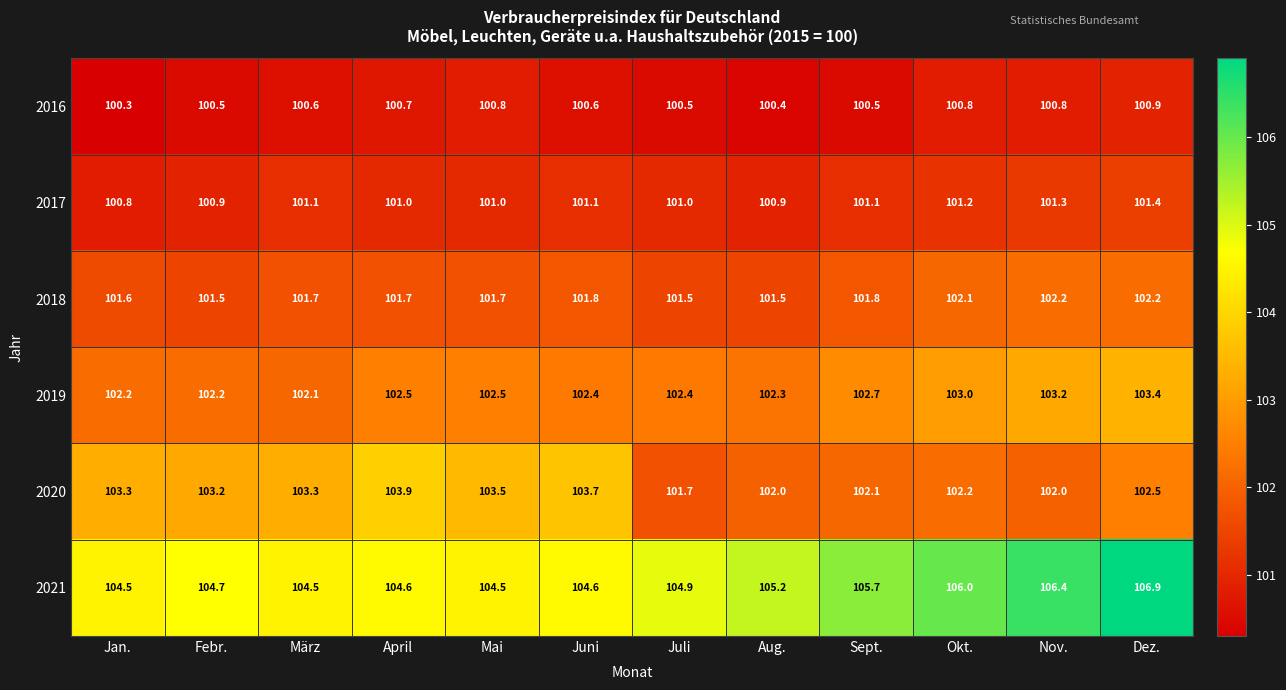

At how many categories does at least one series exceed 104?

12